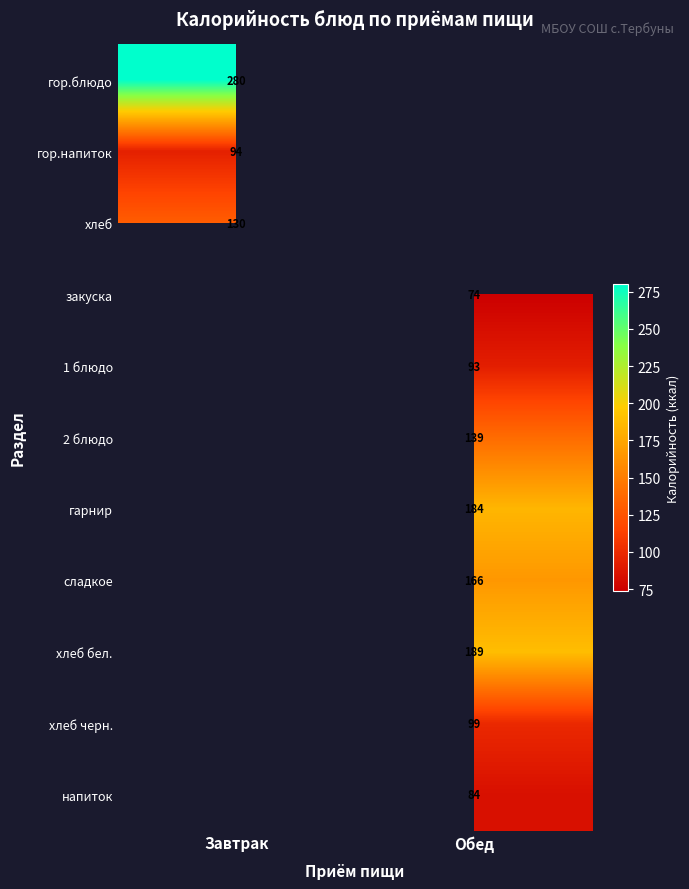

Is the value of напиток at Обед greater than the value of хлеб черн. at Обед?

No